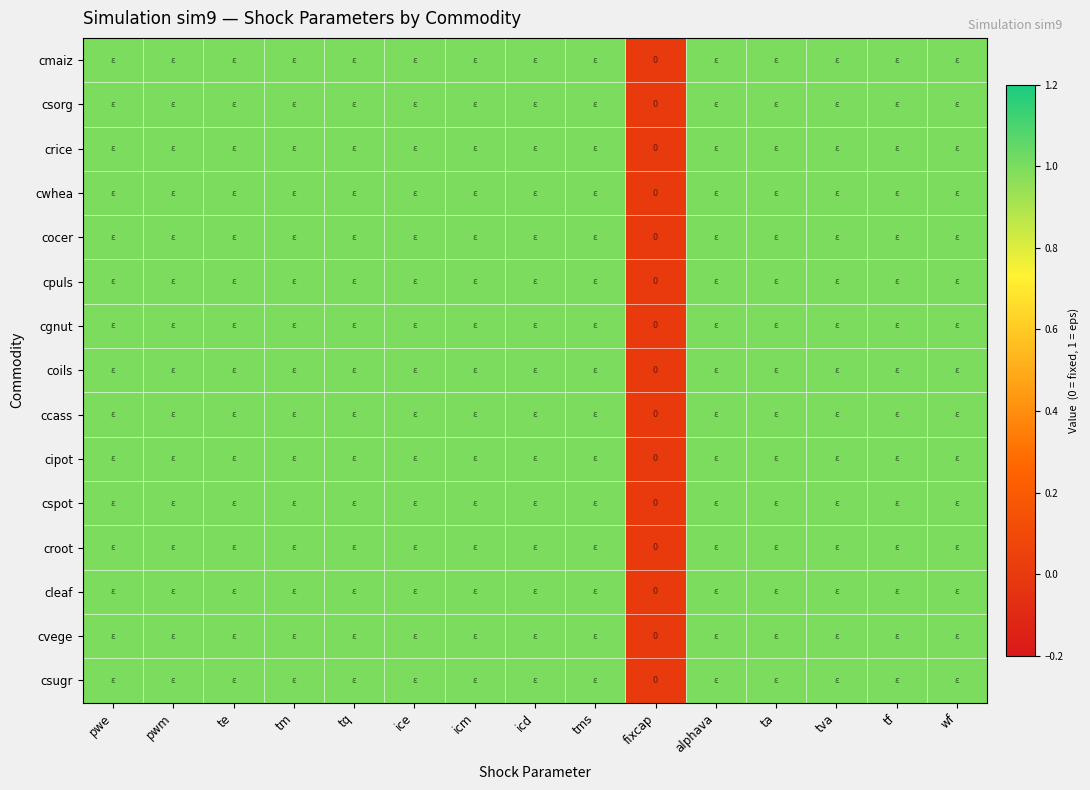

Is it true that cleaf equals 1 at ta?

True